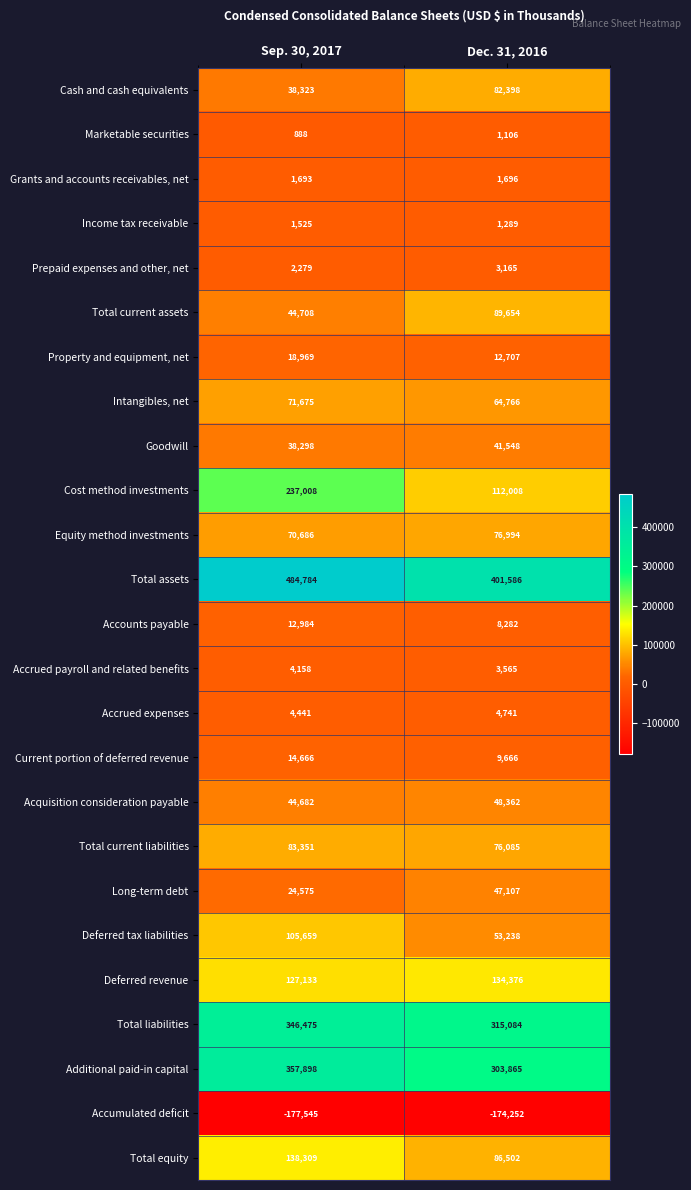

What is the spread (max minus min) of values at Dec. 31, 2016?

575838